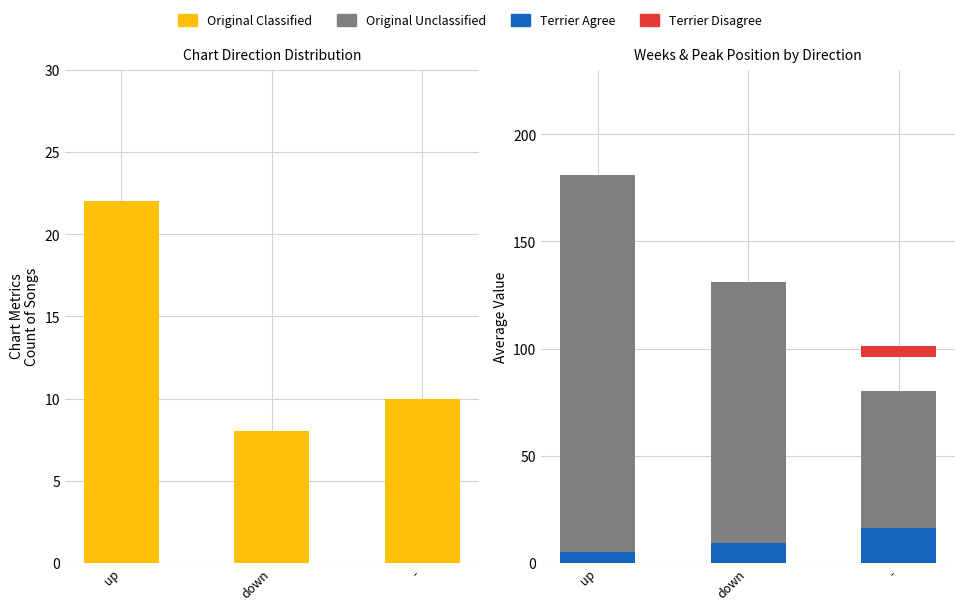

Rank the series by their maximum value, from lowest to highest.

Terrier Disagree, Terrier Agree, Original Classified, Original Unclassified